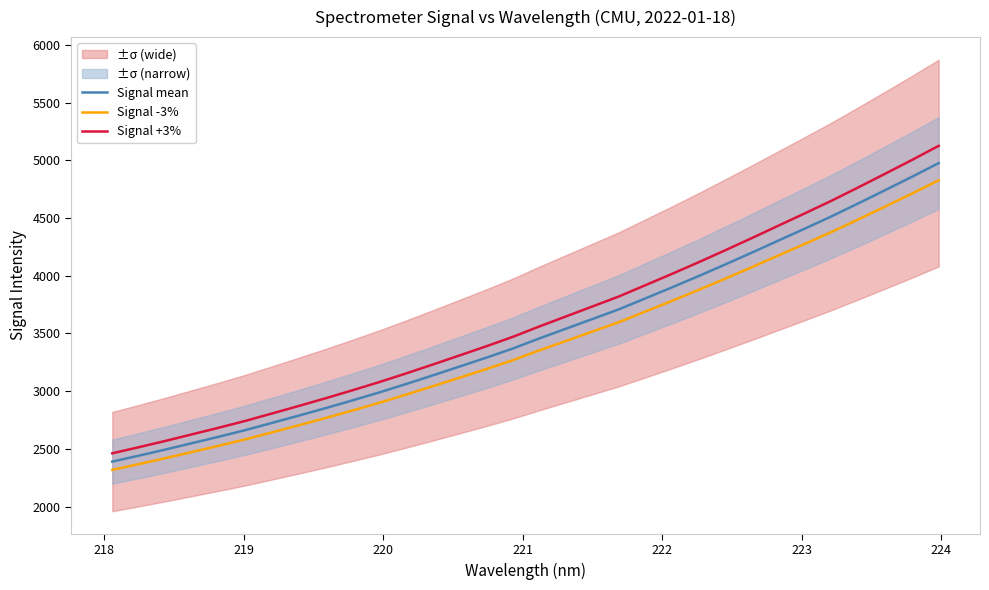

What is the maximum value for Signal mean?

4976.6